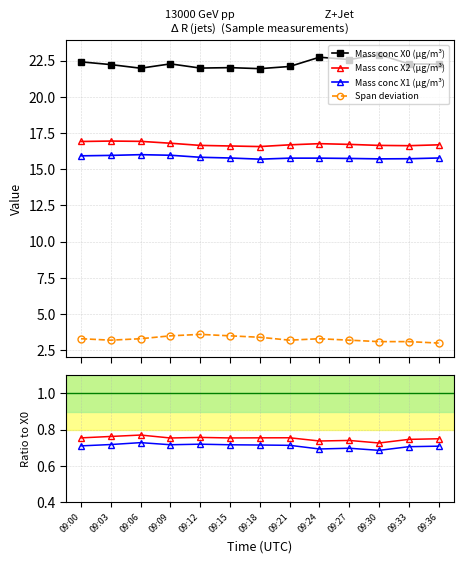

Rank the categories by Mass conc X1 (μg/m³) value from lowest to highest.

09:30, 09:24, 09:27, 09:33, 09:36, 09:00, 09:21, 09:18, 09:15, 09:09, 09:03, 09:12, 09:06